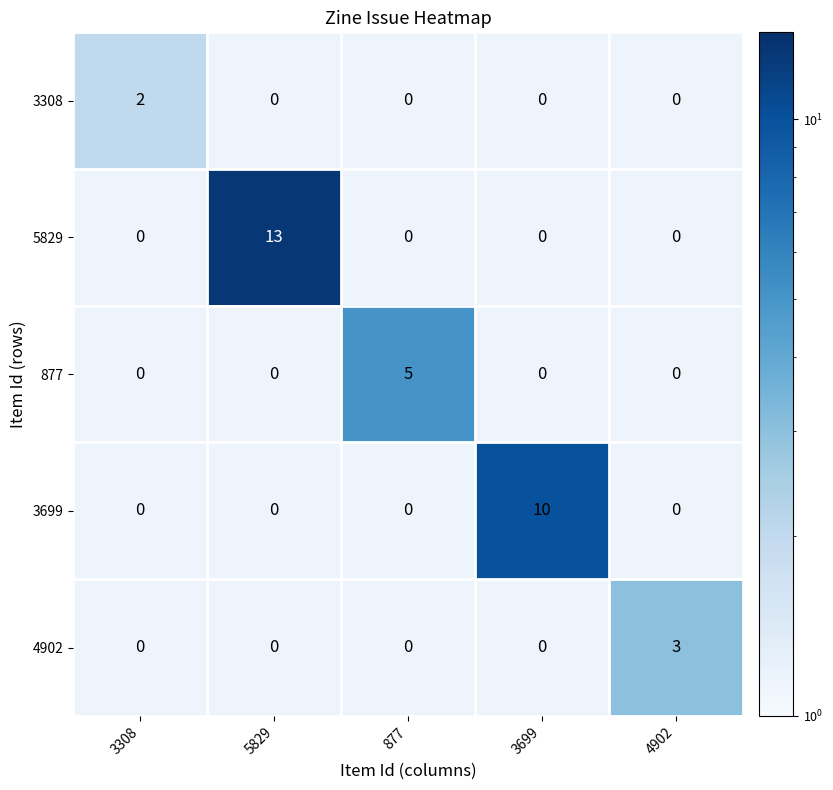

At which label does 5829 reach its minimum?

3308